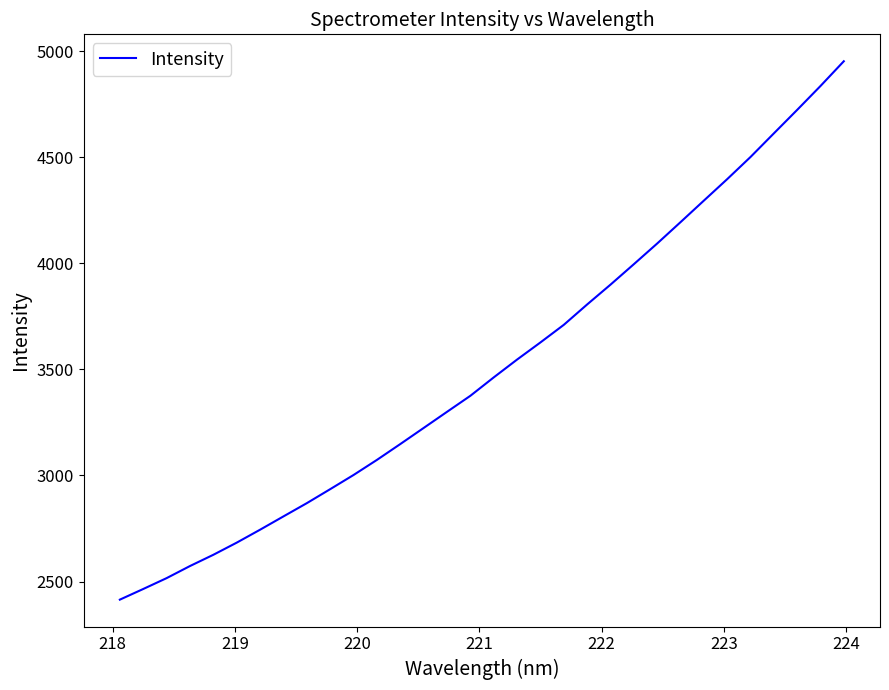

What is the minimum value shown in the chart?

2414.8